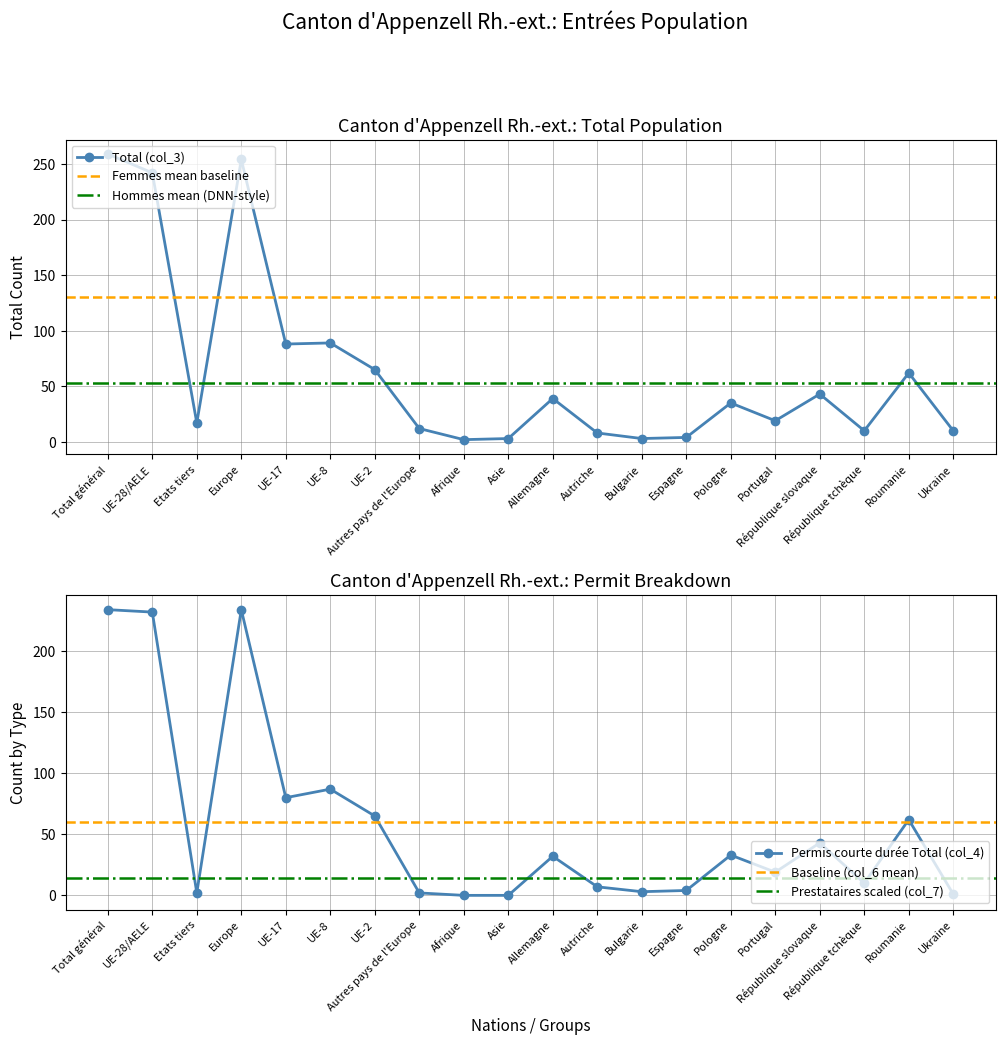

The value of Hommes (col_13) at UE-28/AELE is 347. True or false?

False